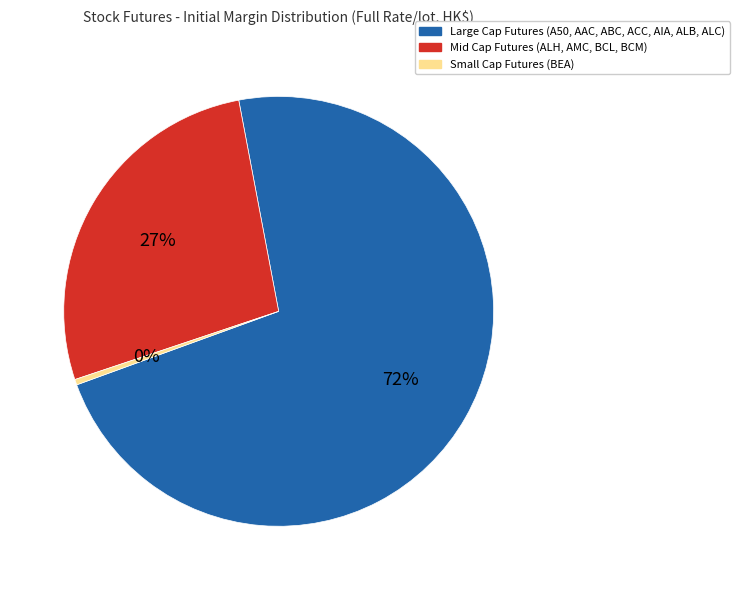

To the nearest percent, what is the average slice percentage?

33%